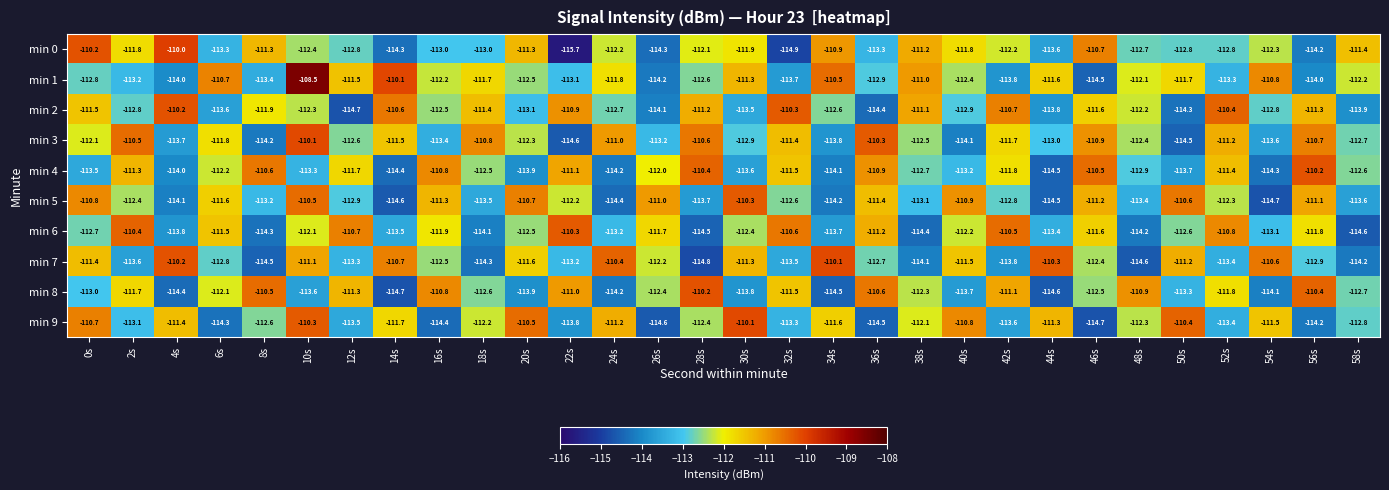

Rank the series at 14s from highest to lowest value.

min 1, min 2, min 7, min 3, min 9, min 6, min 0, min 4, min 5, min 8